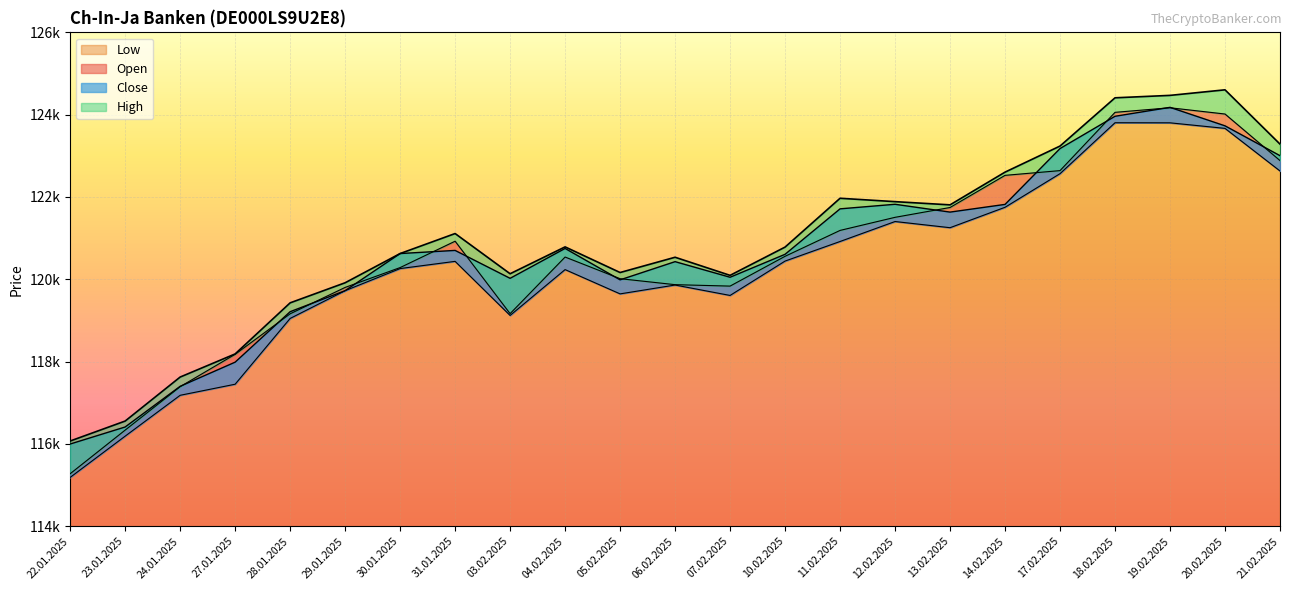

How many lines are shown in the chart?

4